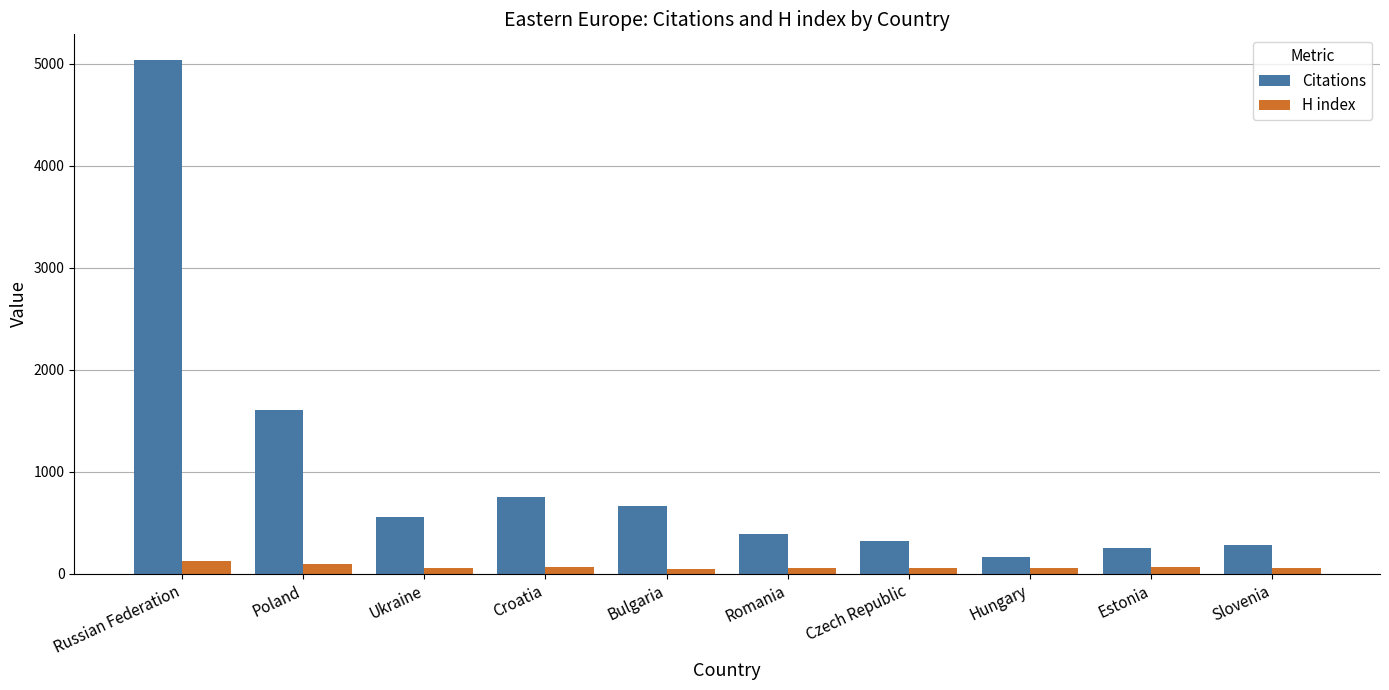

The Citations series shows 8708 at Russian Federation. True or false?

False